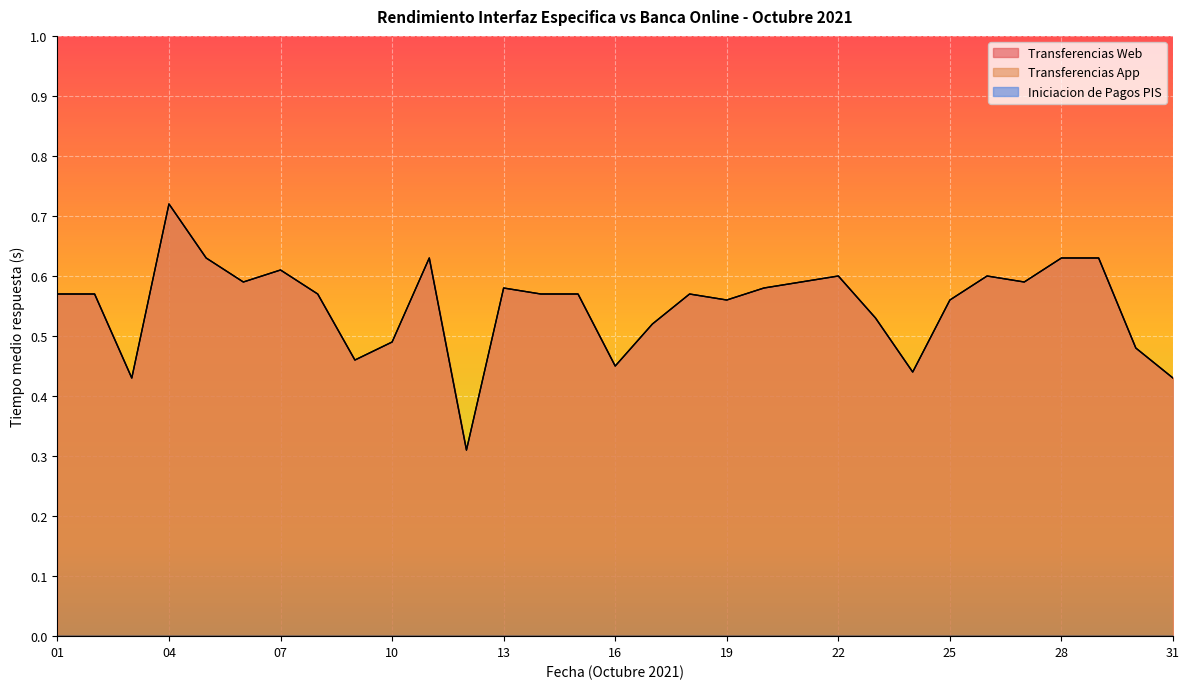

Between 08 and 03, which is larger?

08